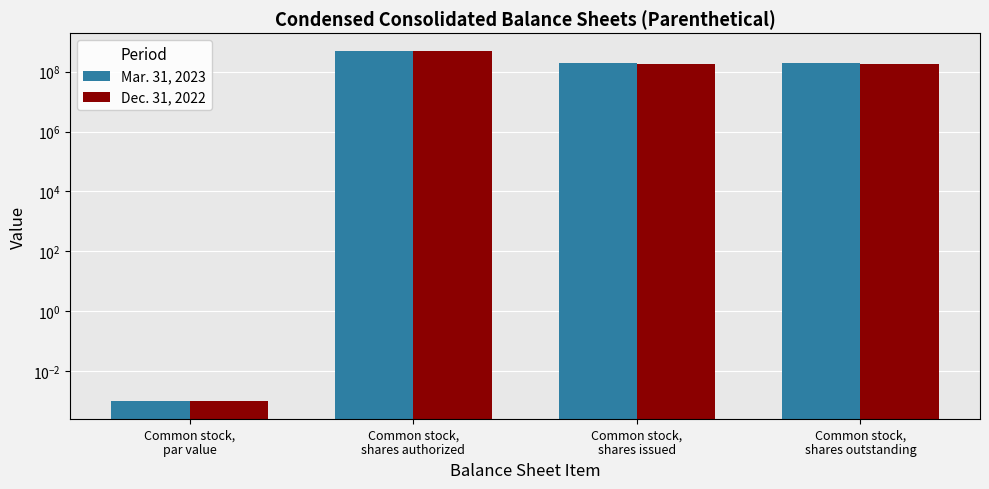

What is the sum of the Mar. 31, 2023 values at Common stock,
shares issued and Common stock,
shares outstanding?

375202212.0